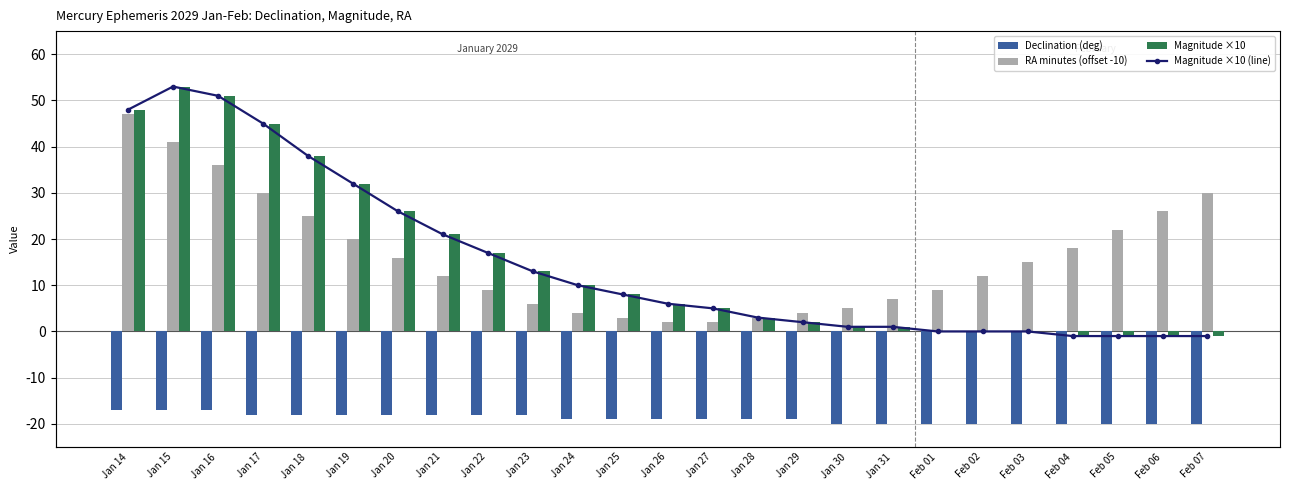

Reading right to left, what are all the values shown in this chart?

Declination (deg): -20	-20	-20	-20	-20	-20	-20	-20	-20	-19	-19	-19	-19	-19	-19	-18	-18	-18	-18	-18	-18	-18	-17	-17	-17
RA minutes (offset -10): 30	26	22	18	15	12	9	7	5	4	3	2	2	3	4	6	9	12	16	20	25	30	36	41	47
Magnitude ×10: -1	-1	-1	-1	0	0	0	1	1	2	3	5	6	8	10	13	17	21	26	32	38	45	51	53	48
Magnitude ×10 (line): -1	-1	-1	-1	0	0	0	1	1	2	3	5	6	8	10	13	17	21	26	32	38	45	51	53	48